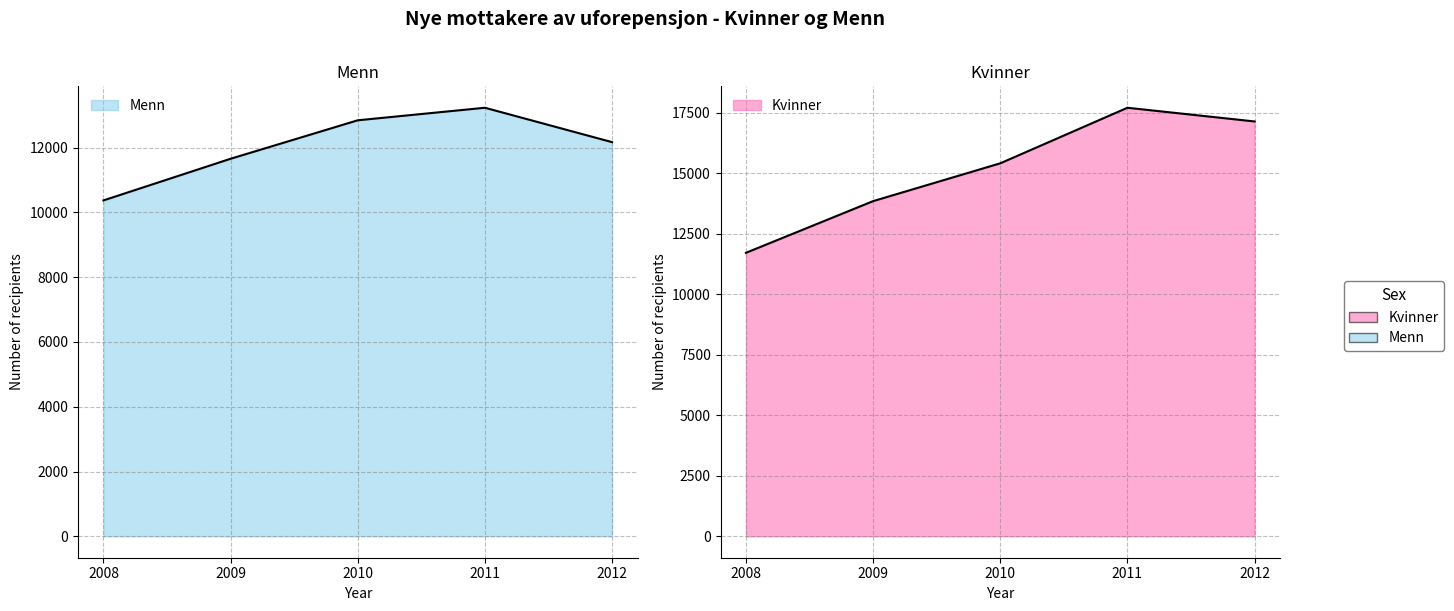

Read the Menn value at 2011.

13233